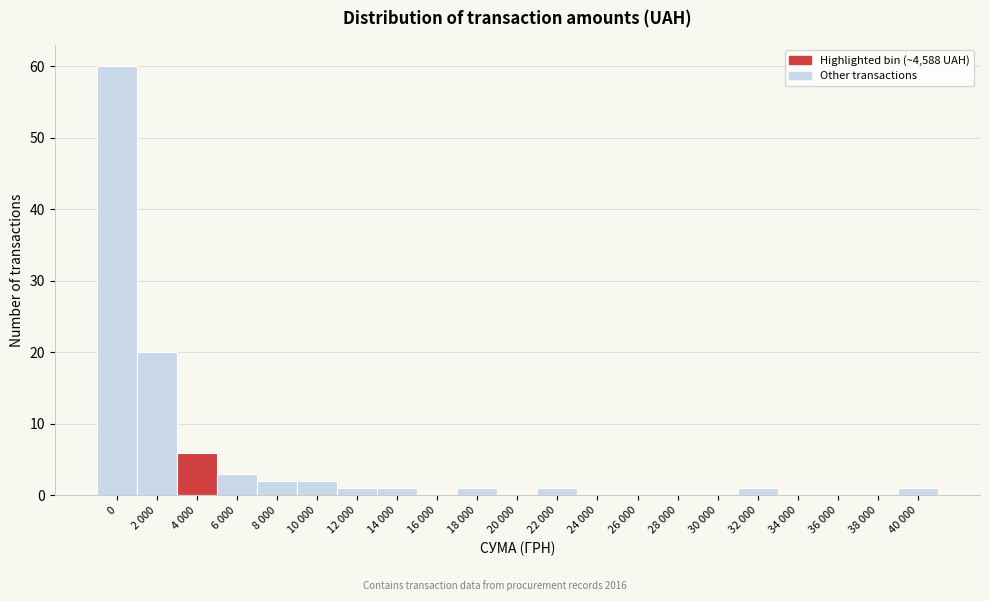

Reading right to left, extract all data points from this chart.

40 000=1	38 000=0	36 000=0	34 000=0	32 000=1	30 000=0	28 000=0	26 000=0	24 000=0	22 000=1	20 000=0	18 000=1	16 000=0	14 000=1	12 000=1	10 000=2	8 000=2	6 000=3	4 000=6	2 000=20	0=60